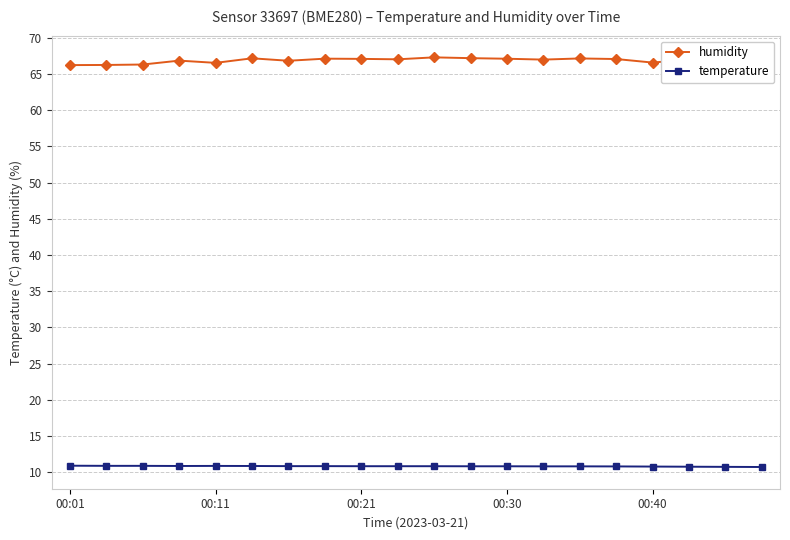

True or false: humidity and temperature intersect in this chart.

False